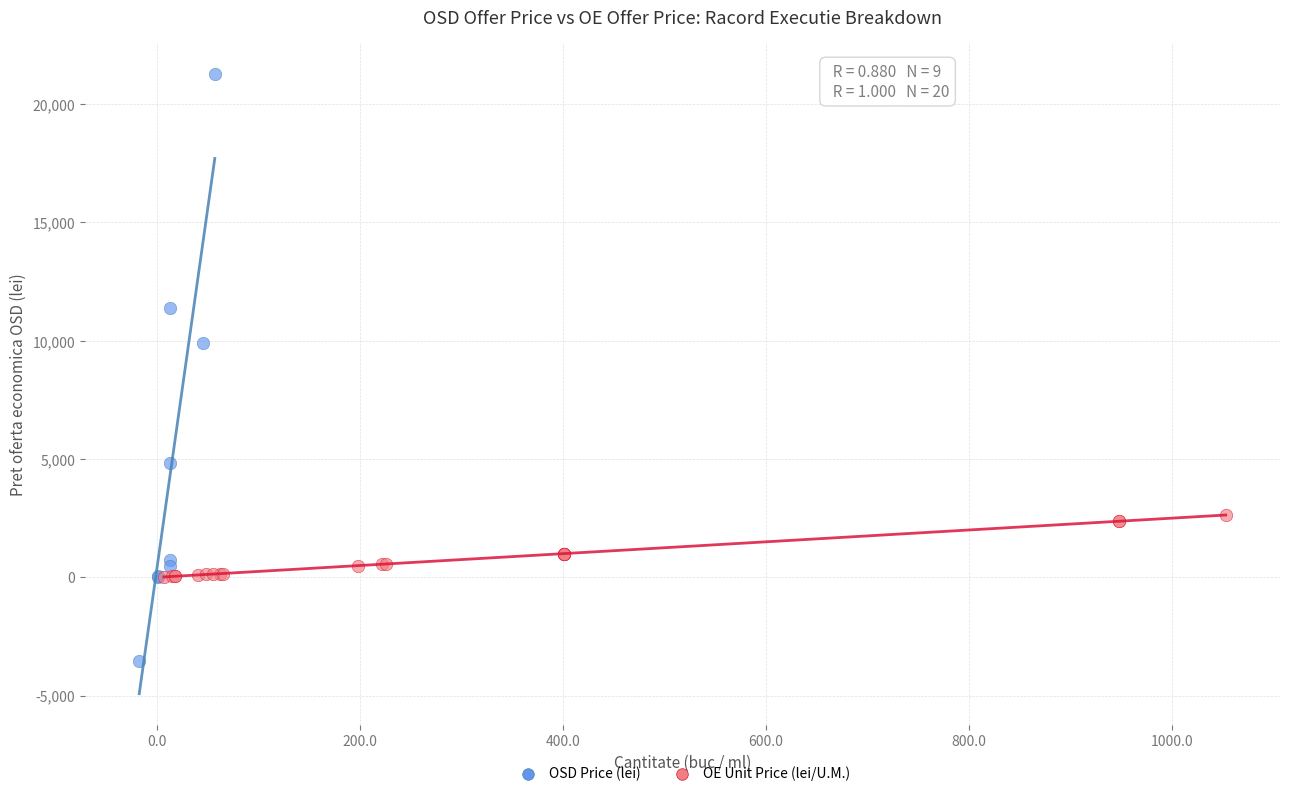

Which series has the widest spread of Y values?

OSD Price (lei)